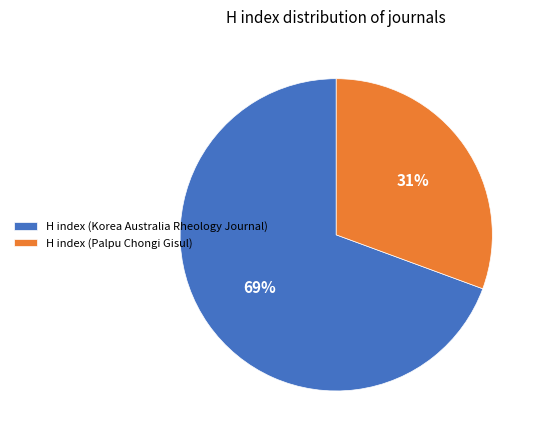

To the nearest percent, what is the average slice percentage?

50%